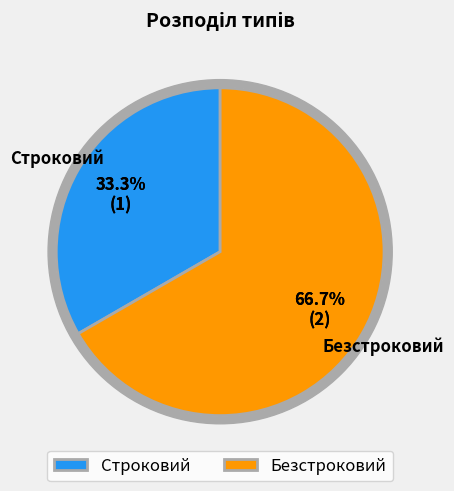

What percentage is the Безстроковий slice, to the nearest percent?

67%